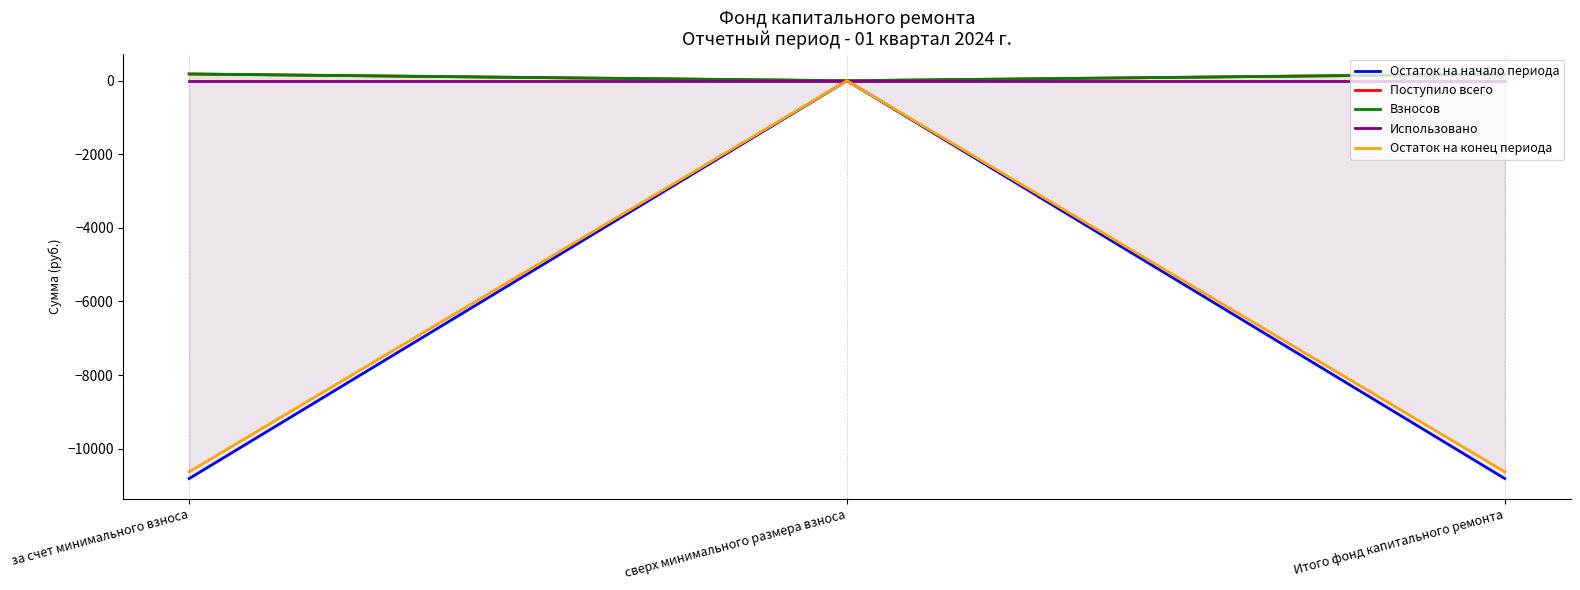

The value of Остаток на конец периода at сверх минимального размера взноса is 0.0. True or false?

True